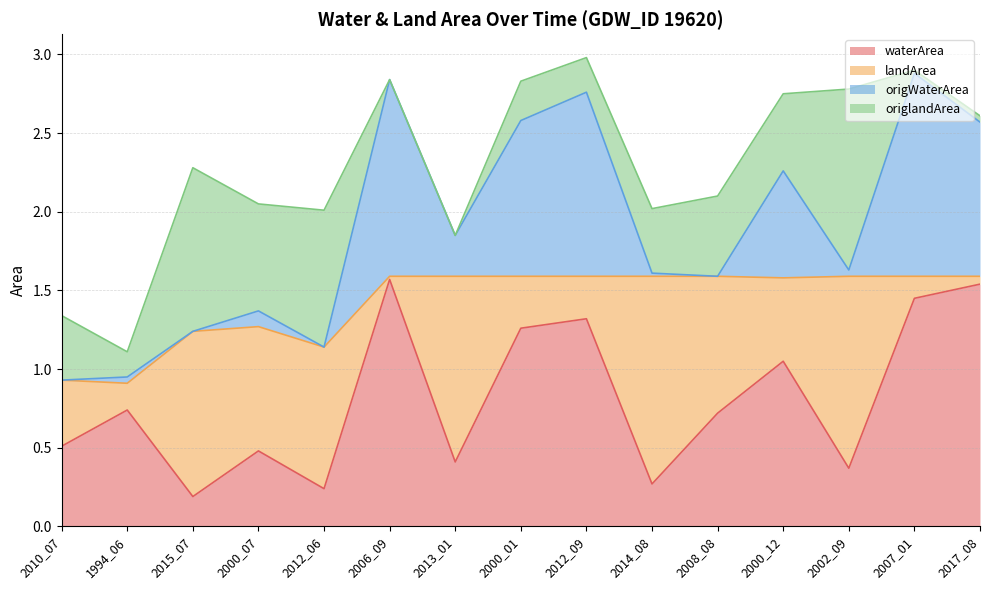

How many lines are shown in the chart?

4